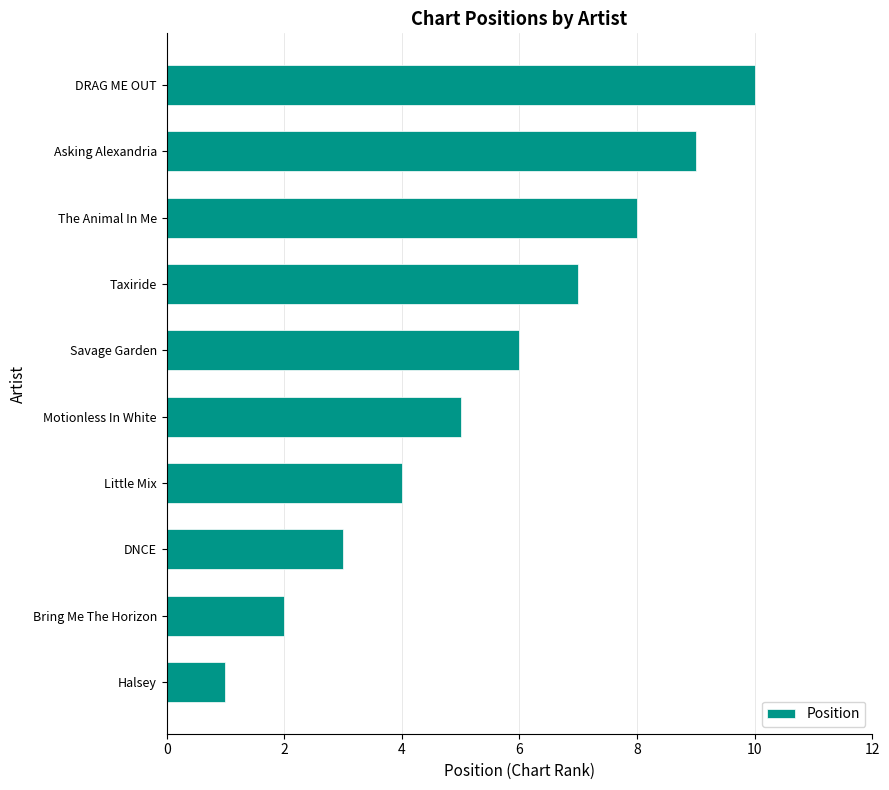

The chart shows a value of 4 at Taxiride. True or false?

False